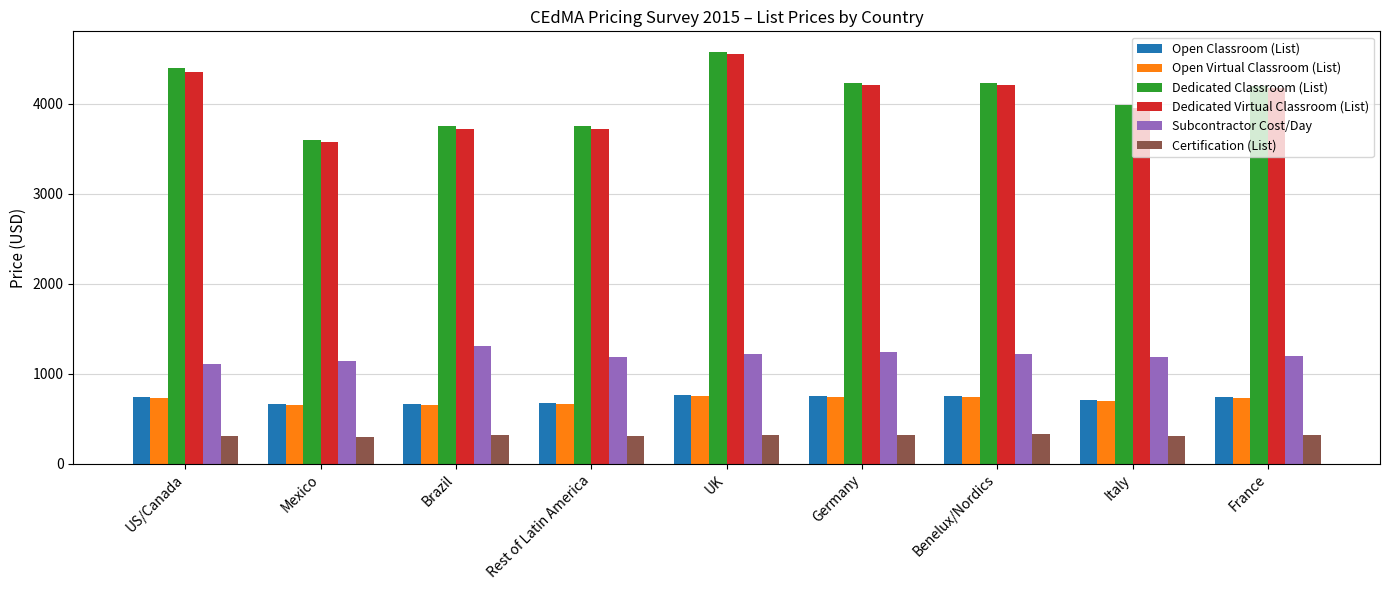

What is the approximate value of Open Virtual Classroom (List) at France?

724.9